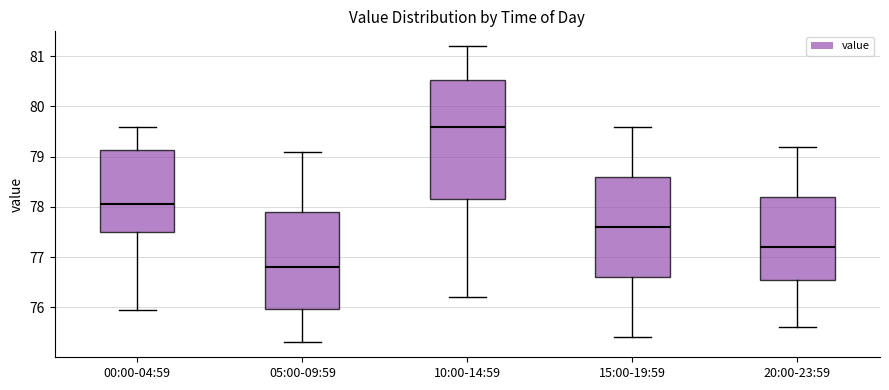

Reading left to right, transcribe this box plot: for each box, give where its median line is, the range the box spans, and where its two whiskers end, as read against the y-axis. The values are not printed on the chart, so give them approximately, as read against the axis.

00:00-04:59: median 78.1, box 77.5 to 79.1, whiskers 75.9 to 79.6
05:00-09:59: median 76.8, box 76.0 to 77.9, whiskers 75.3 to 79.1
10:00-14:59: median 79.6, box 78.2 to 80.5, whiskers 76.2 to 81.2
15:00-19:59: median 77.6, box 76.6 to 78.6, whiskers 75.4 to 79.6
20:00-23:59: median 77.2, box 76.6 to 78.2, whiskers 75.6 to 79.2